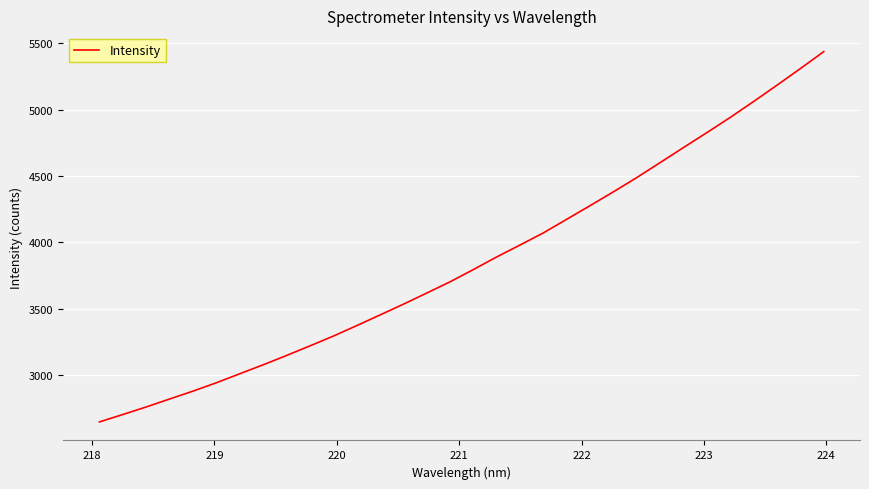

Does the chart have visible grid lines?

Yes